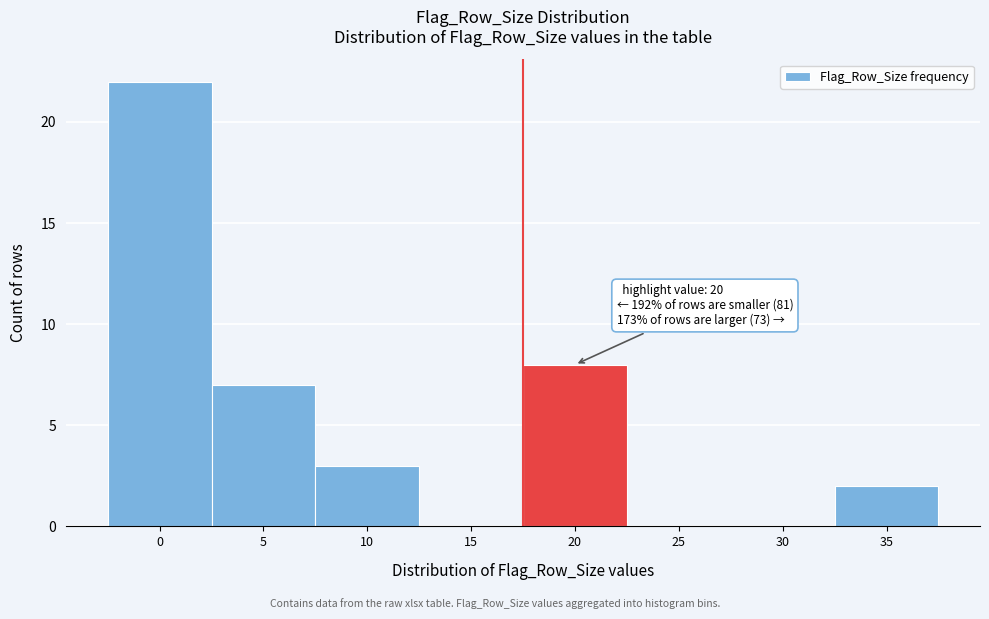

Reading left to right, what are all the values shown in this chart?

0=22	5=7	10=3	15=0	20=8	25=0	30=0	35=2